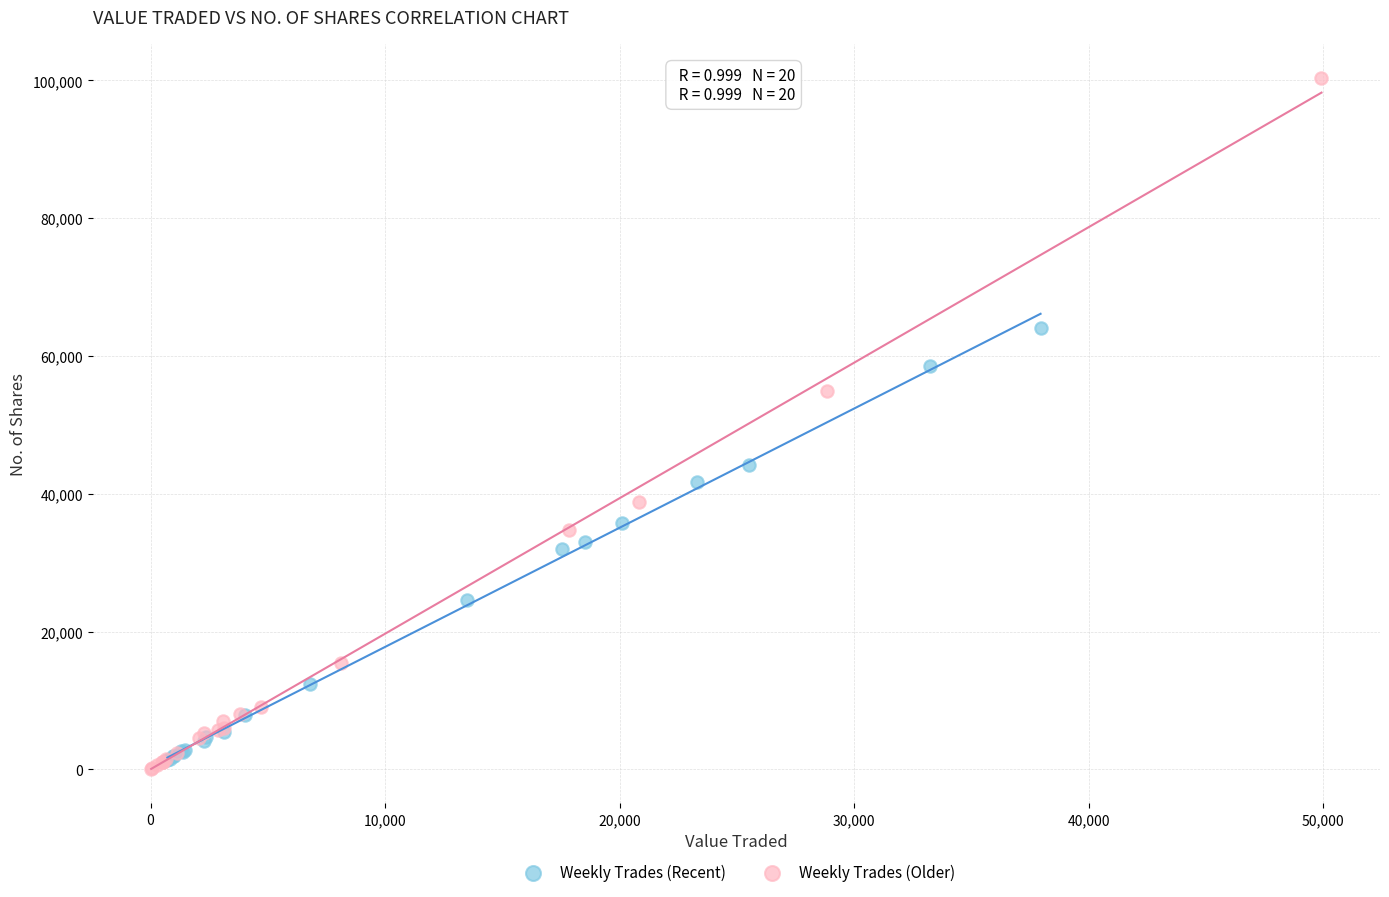

What are all the series names shown in the legend?

Weekly Trades (Recent), Weekly Trades (Older)